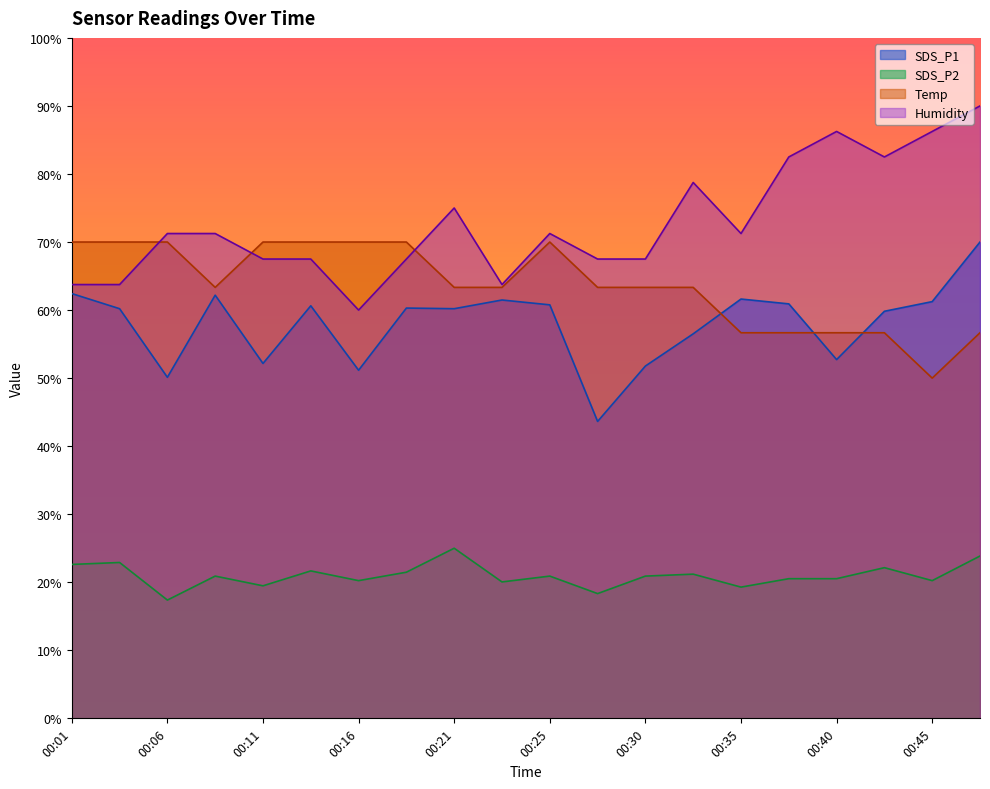

What are all the series names shown in the legend?

SDS_P1, SDS_P2, Temp, Humidity